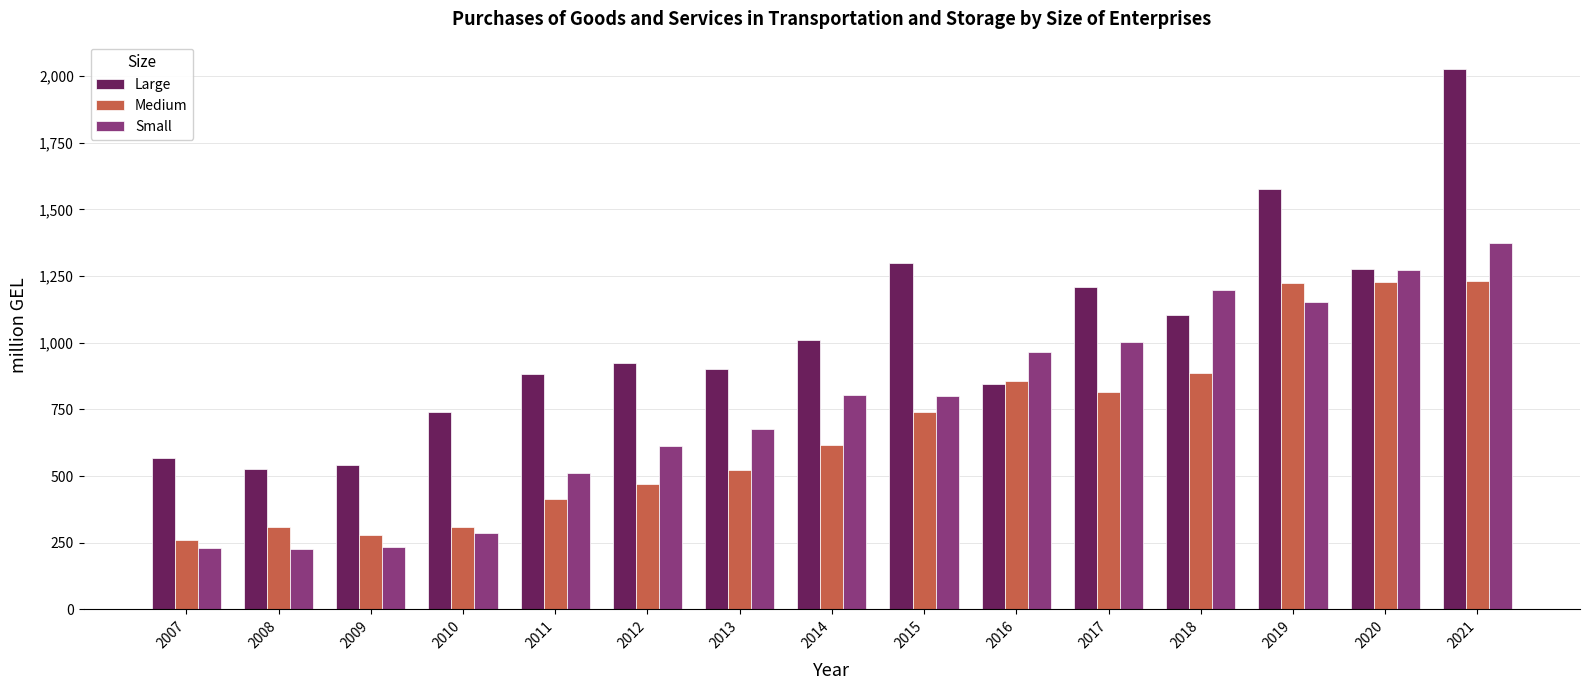

How many bars are there in each group?

3